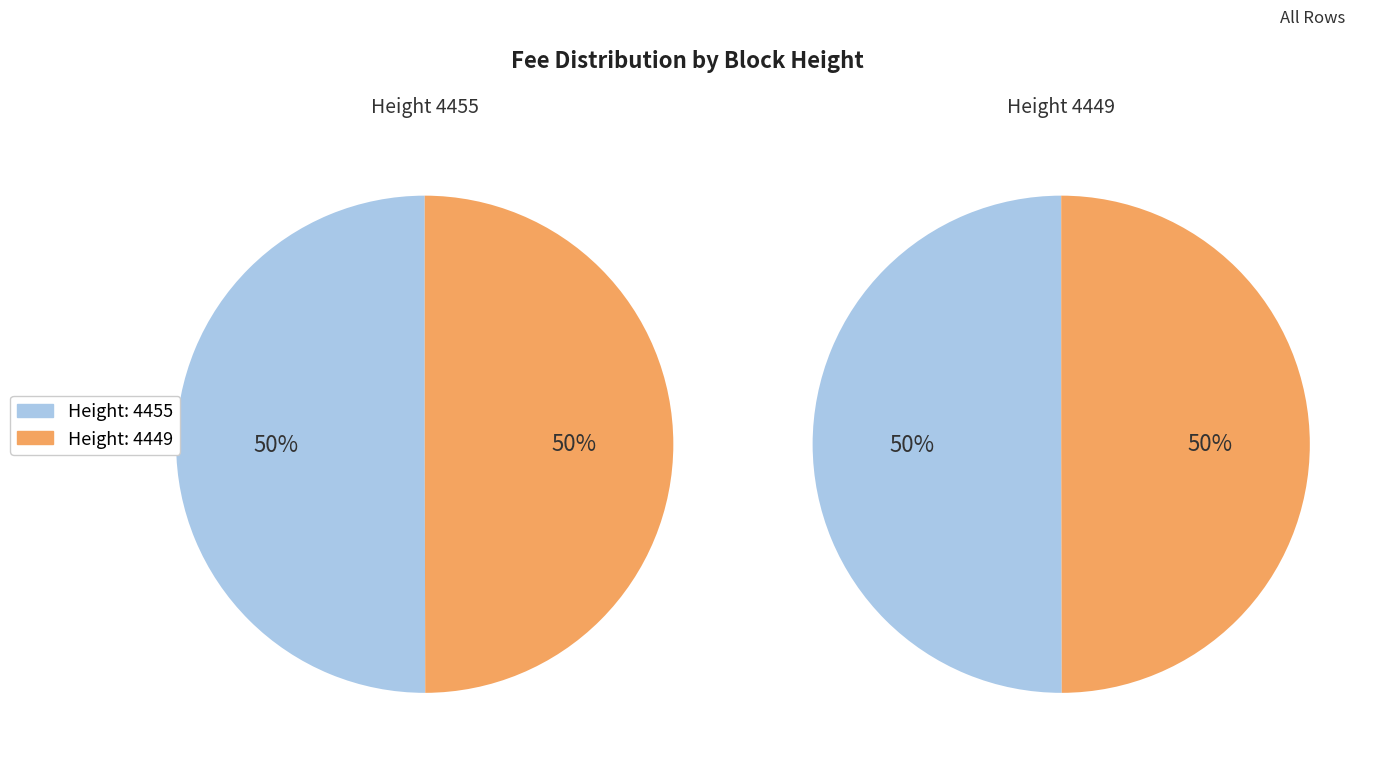

The 4455 slice represents 50% of the pie. True or false?

True